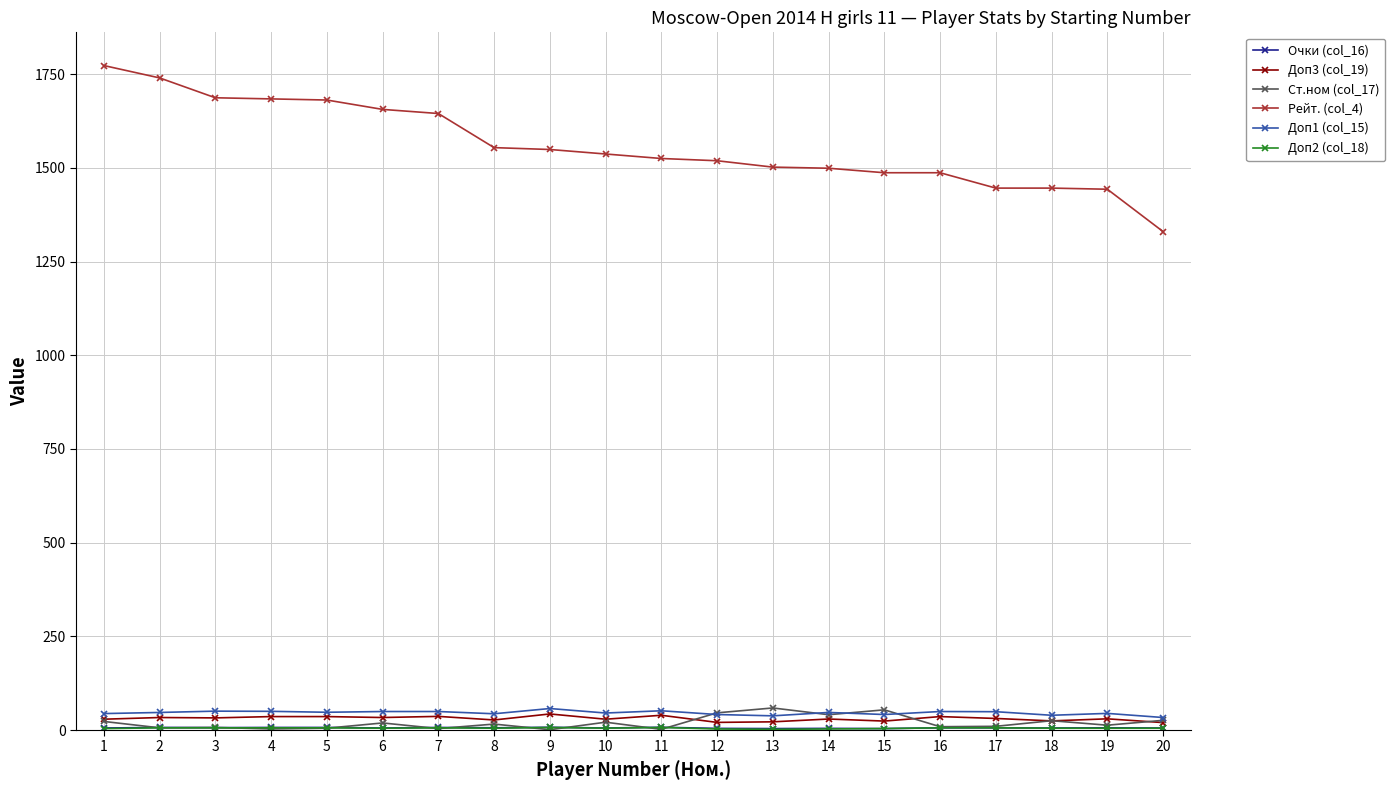

Which series has the largest range (max minus min)?

Рейт. (col_4)